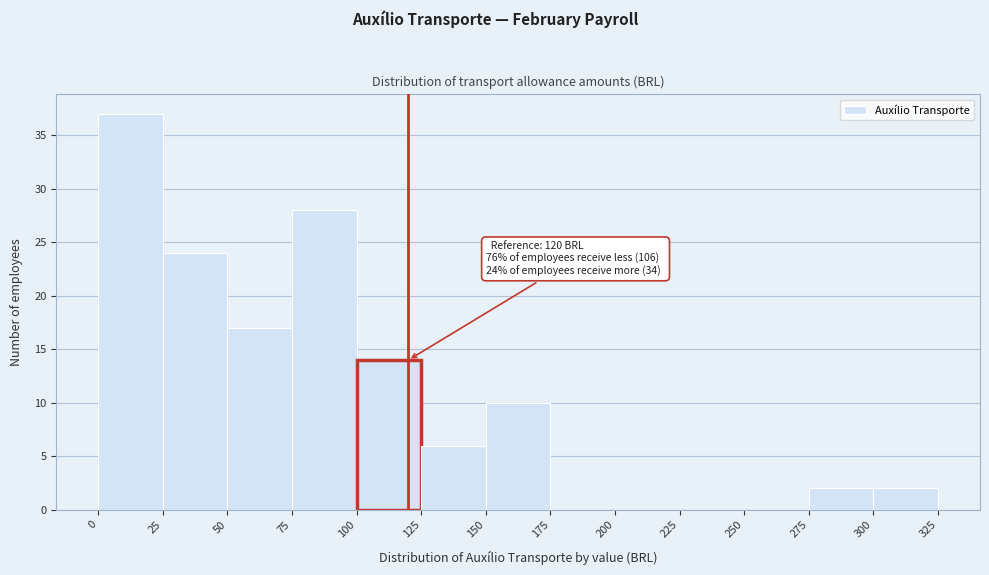

Over which range of the x-axis is the bar tallest?

0 to 25